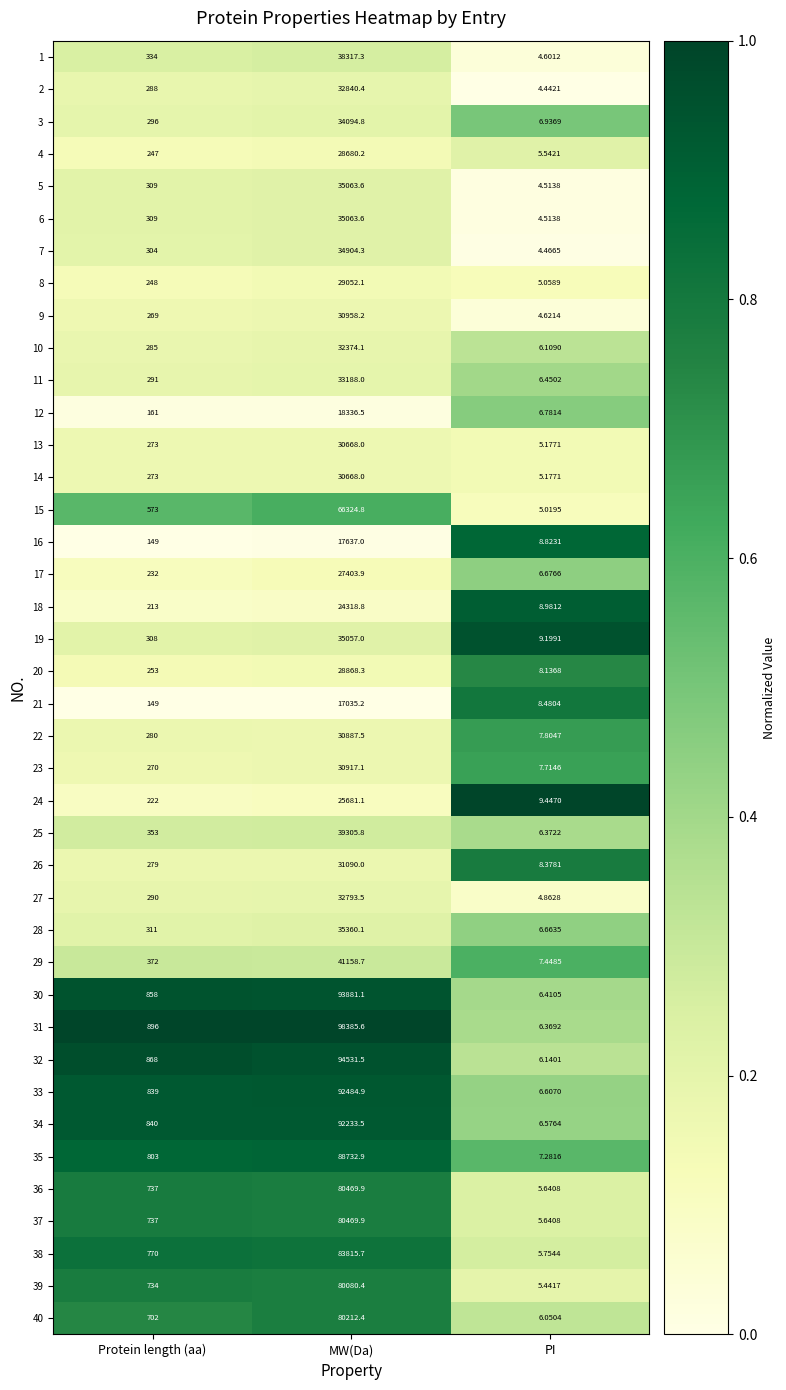

Is the value of 12 at Protein length (aa) greater than the value of 40 at PI?

Yes